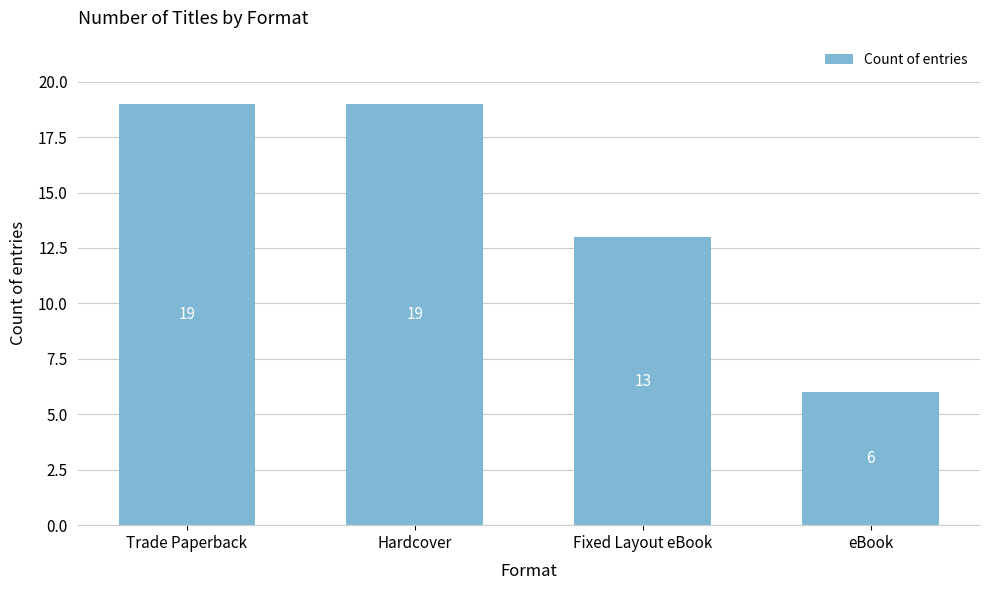

What is the ratio of the value at eBook to the value at Hardcover?

0.3